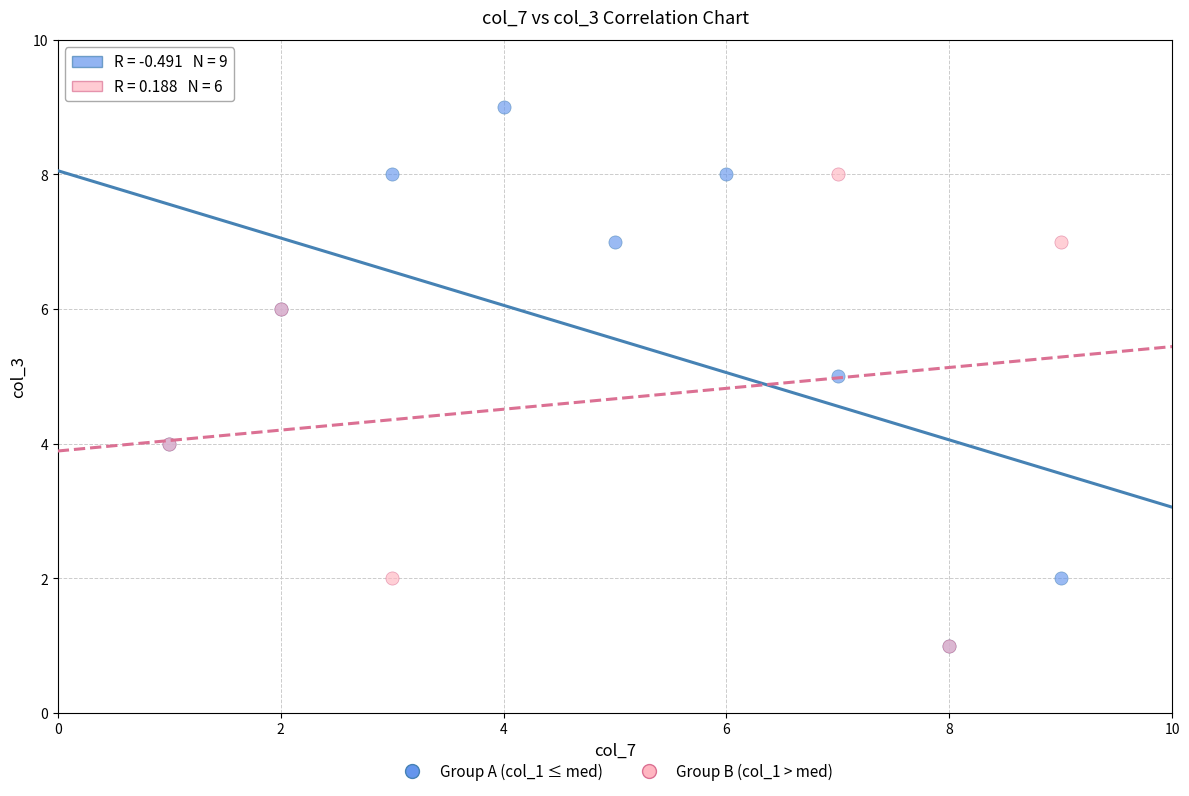

Which series has the widest spread of Y values?

Group A (col_1 ≤ med)